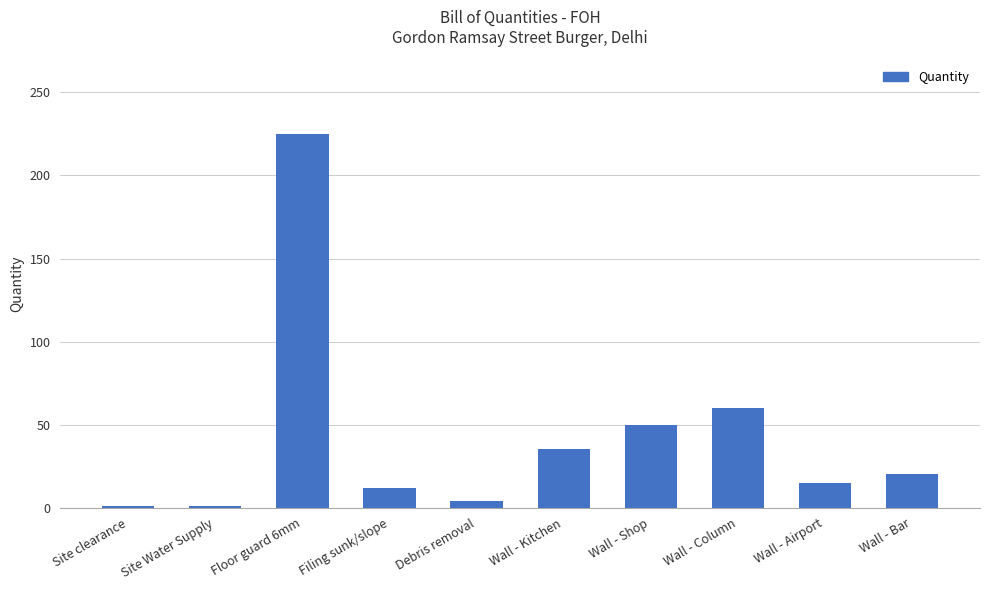

Approximately how many times larger is the value at Wall - Bar compared to Wall - Column?

0.3